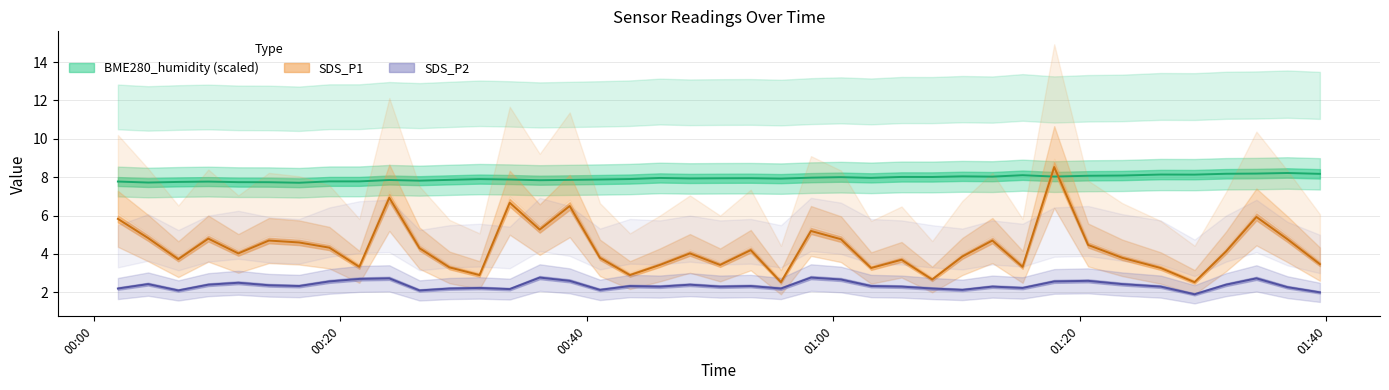

How many values in the SDS_P1 series are below 4?

18